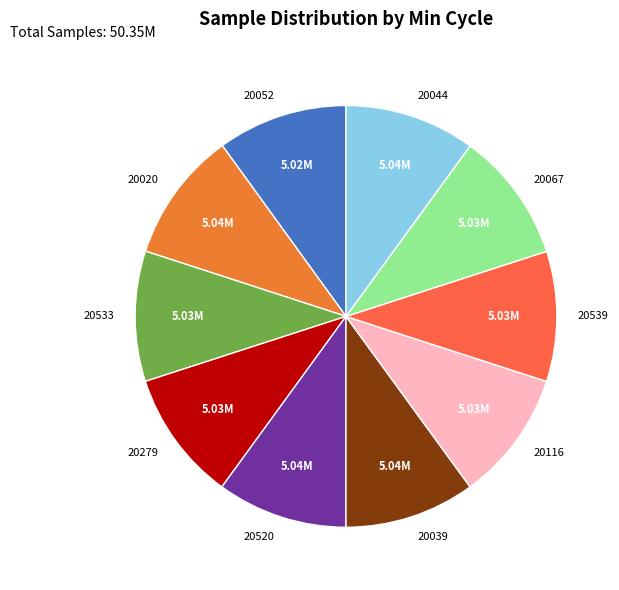

Approximately how many times larger is the value at 20279 compared to 20533?

1.0